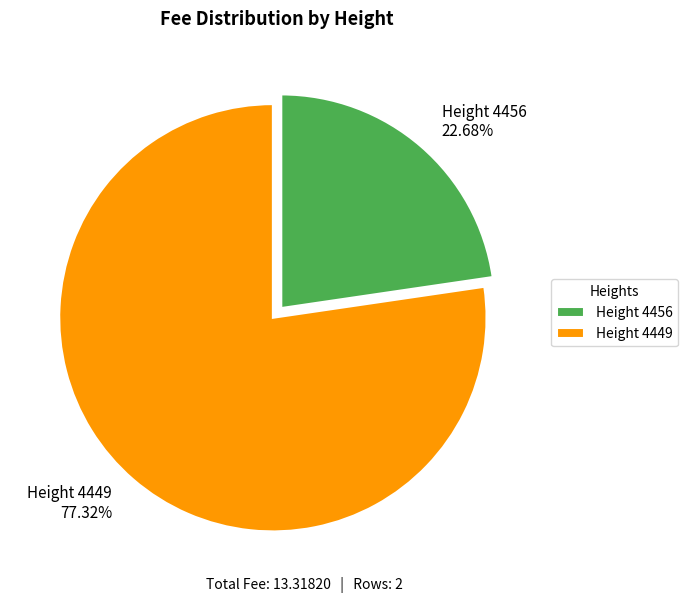

Rank the categories by value from highest to lowest.

Height 4449, Height 4456